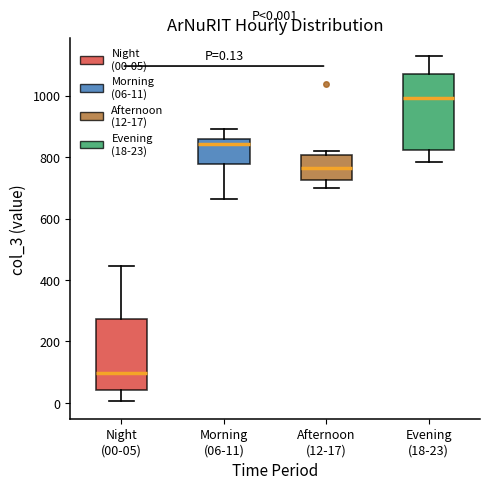

Which box's median line is the lowest?

Night (00-05)